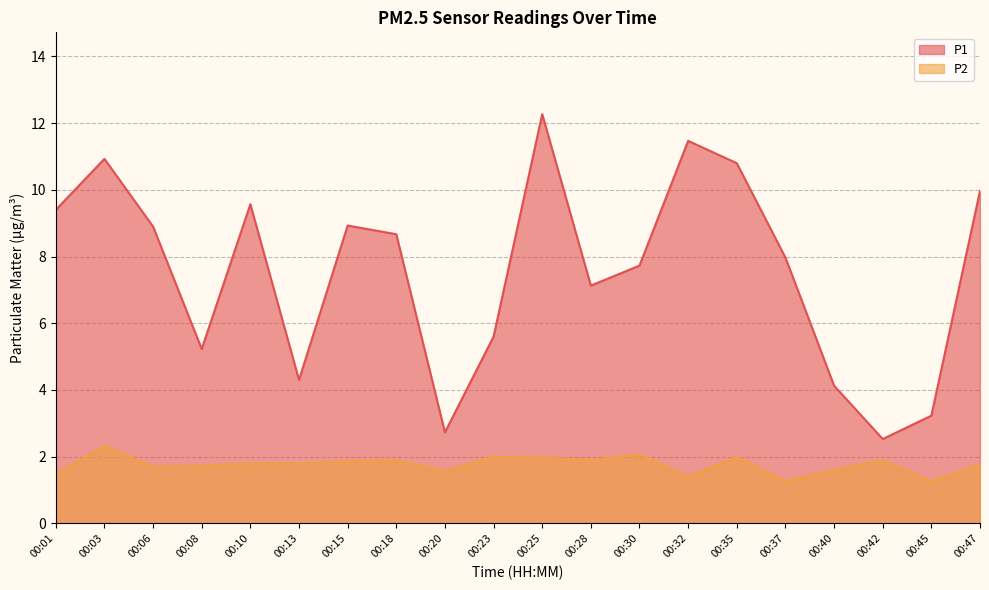

Is the value of P1 at 00:13 greater than the value of P2 at 00:42?

Yes